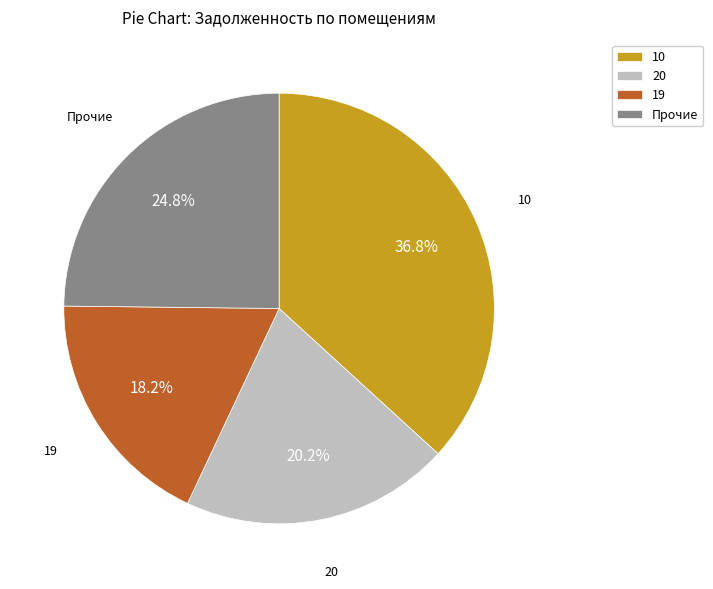

How many slices are in this pie chart?

4